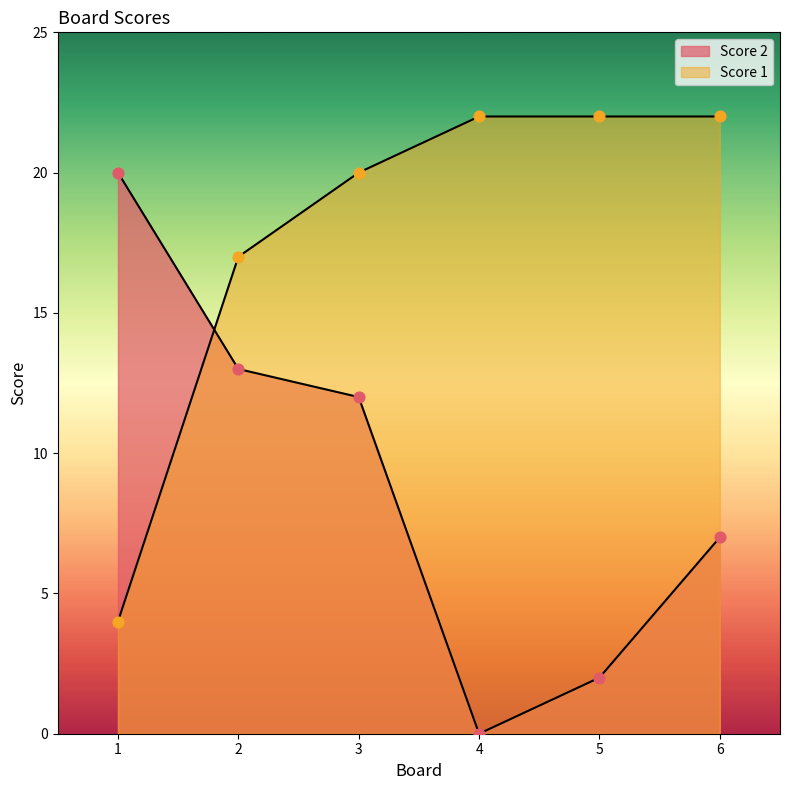

At how many categories does at least one series exceed 9?

6